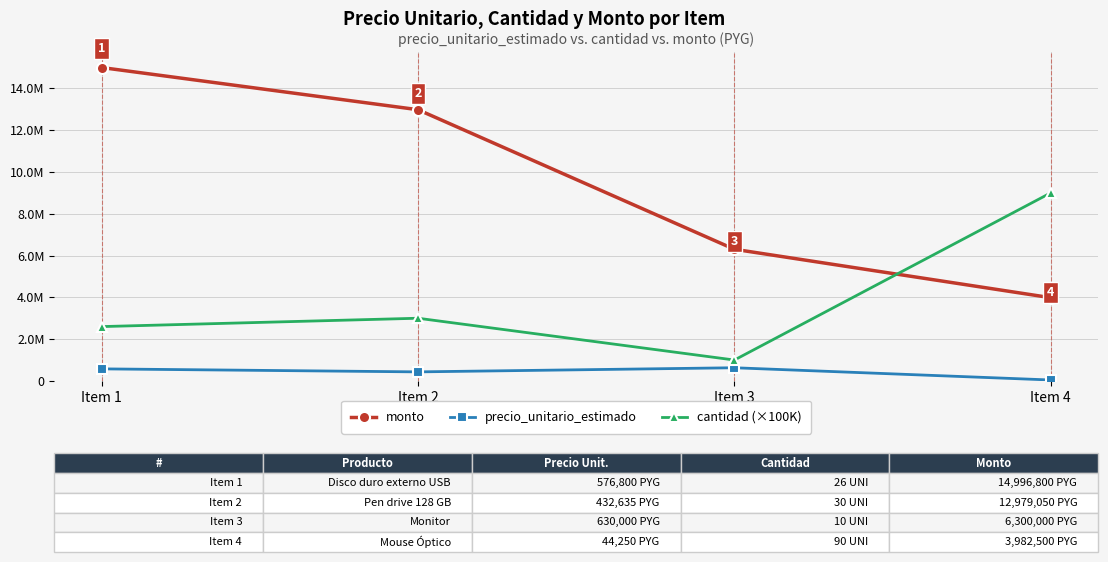

Does the chart have visible grid lines?

Yes